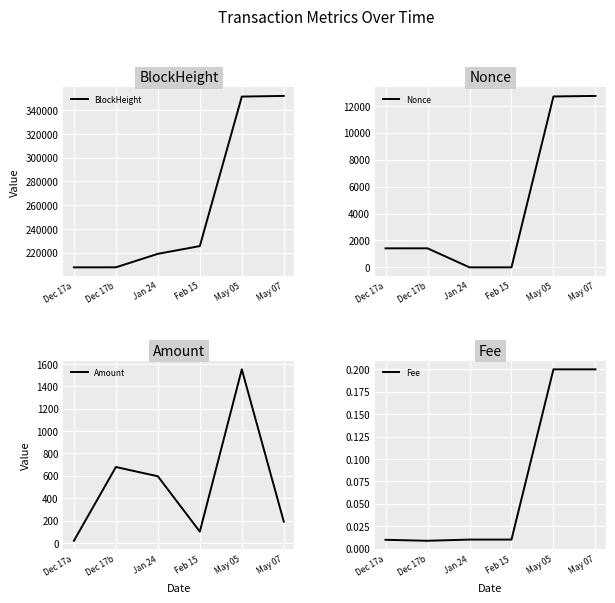

What position from the left is Jan 24?

3